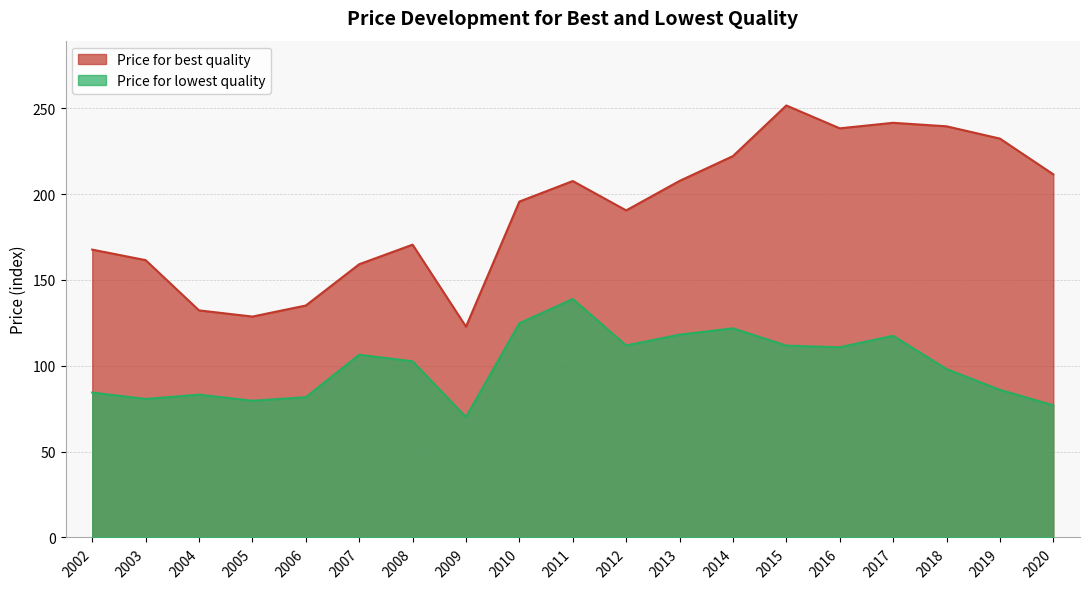

Which series changed the most between 2017 and 2019?

Price for lowest quality